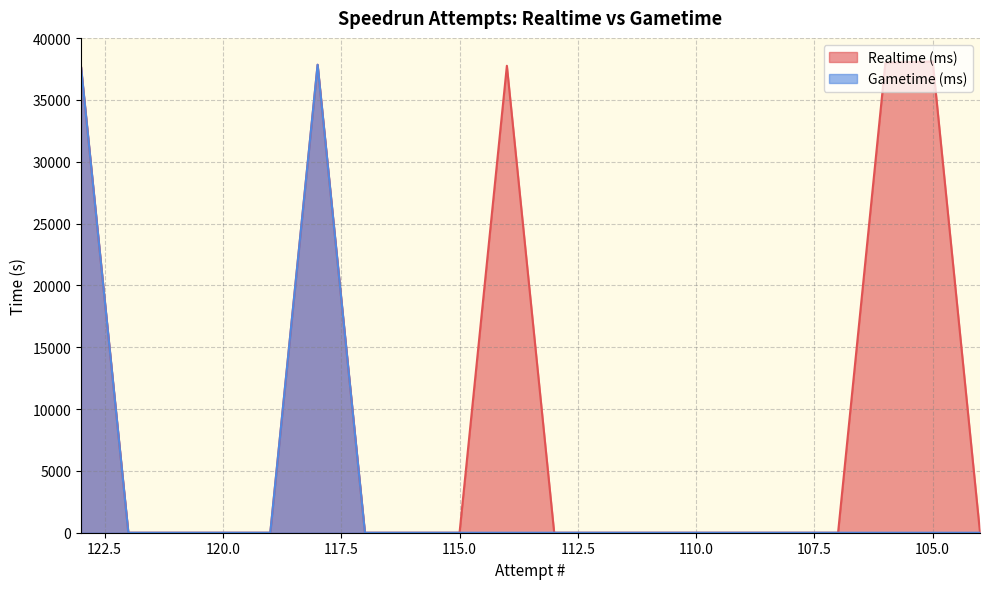

Rank the series at 107 from highest to lowest value.

Realtime (ms), Gametime (ms)